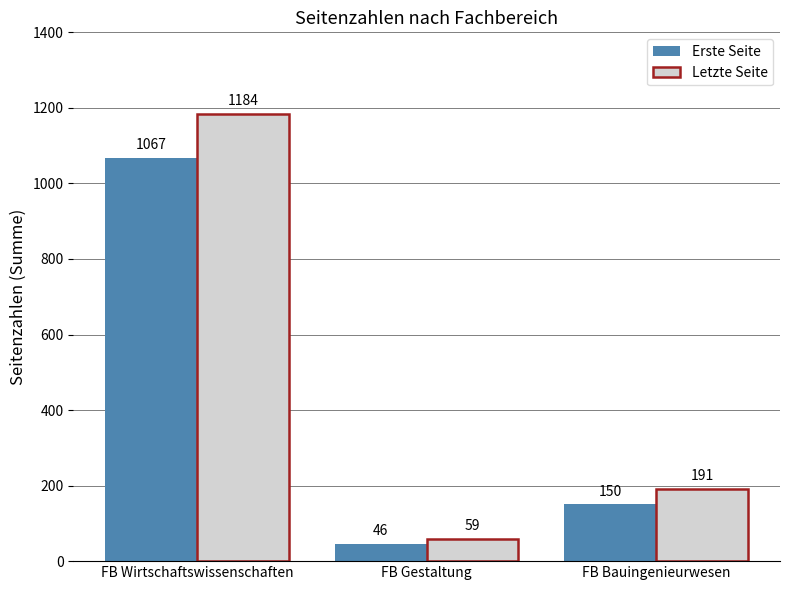

What is the lowest value of the Erste Seite series?

46